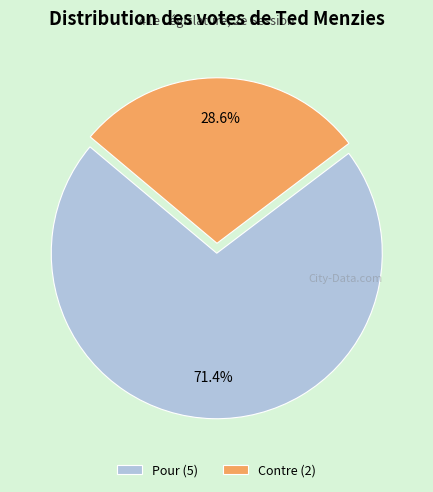

Is Contre the majority of the pie?

No